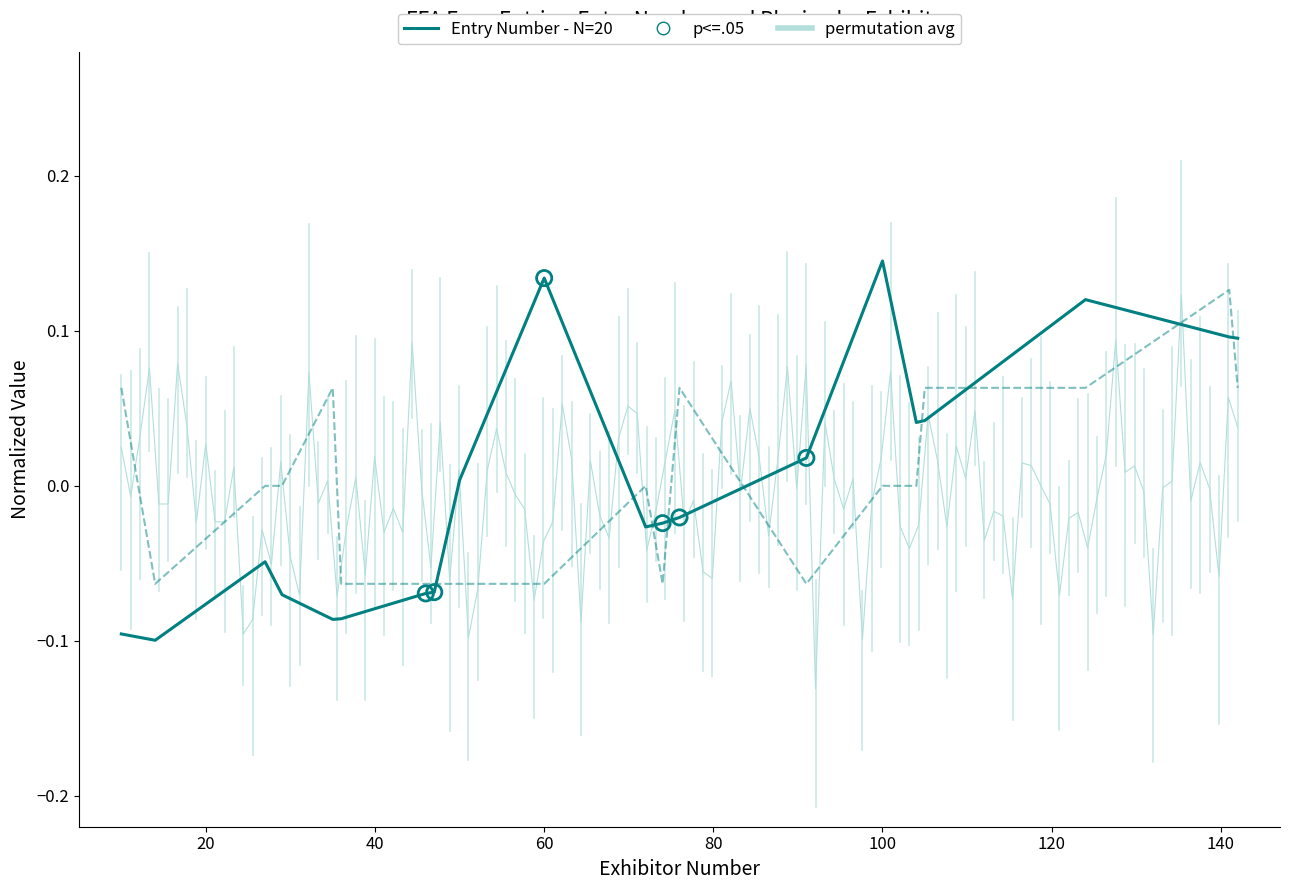

Which series has the largest total across all categories?

Entry Number